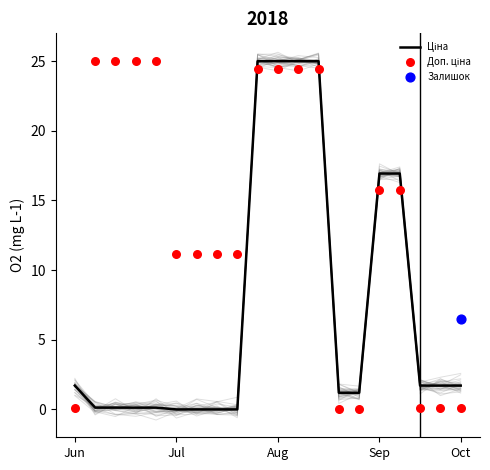

At which category is the sum across all series the highest?

9